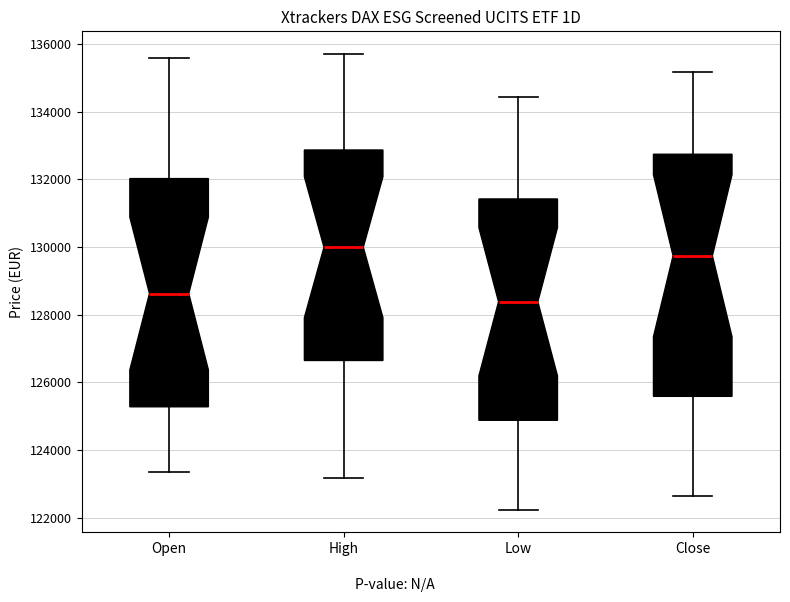

Which box's median line is the lowest?

Low